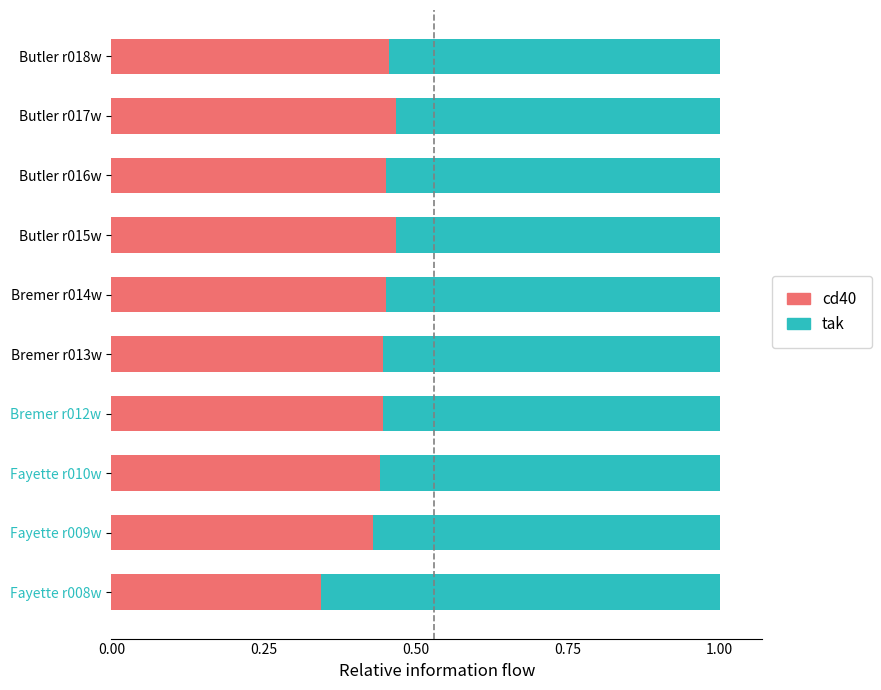

At which label is cd40 closest to 0?

Fayette r008w